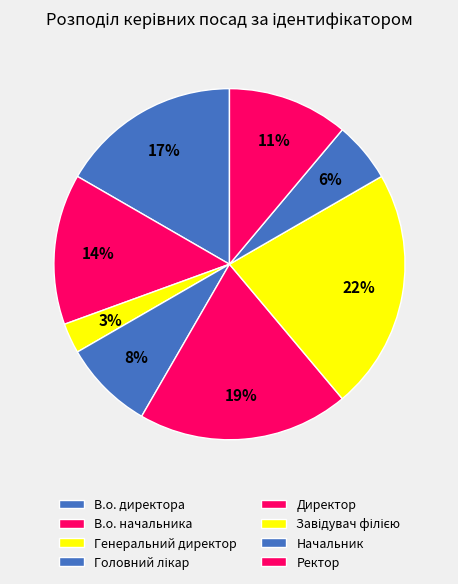

To the nearest percent, what is the difference between the Директор and В.о. начальника slice percentages?

6%